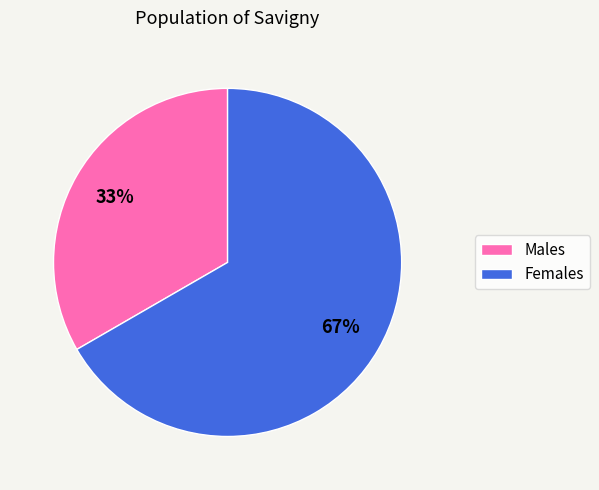

What is the ratio of the value at Males to the value at Females?

0.5